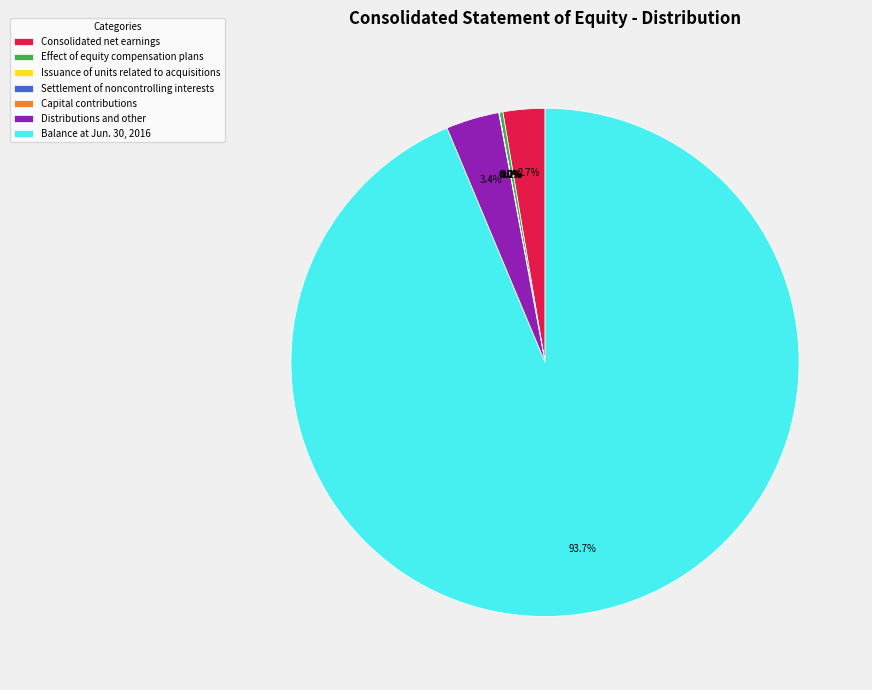

Which category has the biggest portion of the pie?

Balance at Jun. 30, 2016